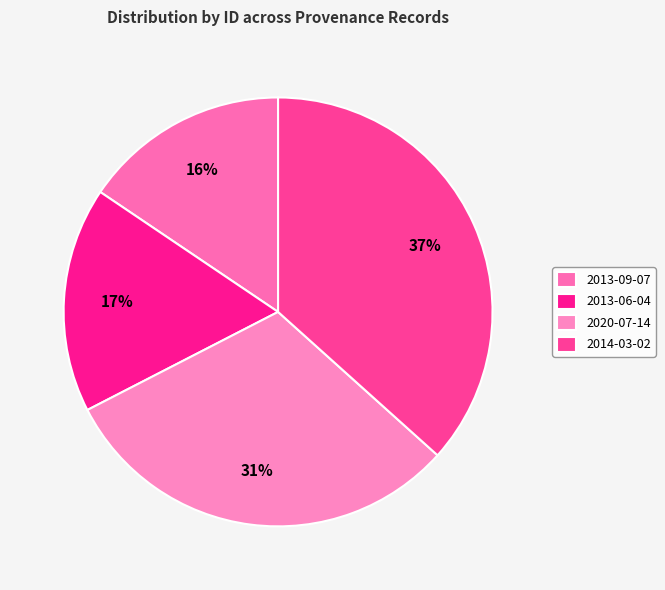

Is it true that 2013-06-04 is 17% of the pie?

True